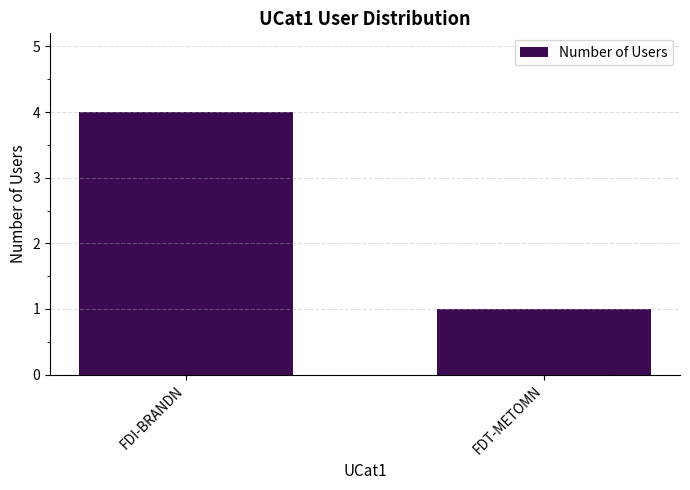

What is the sum of the values at FDI-BRANDN and FDT-METOMN?

5